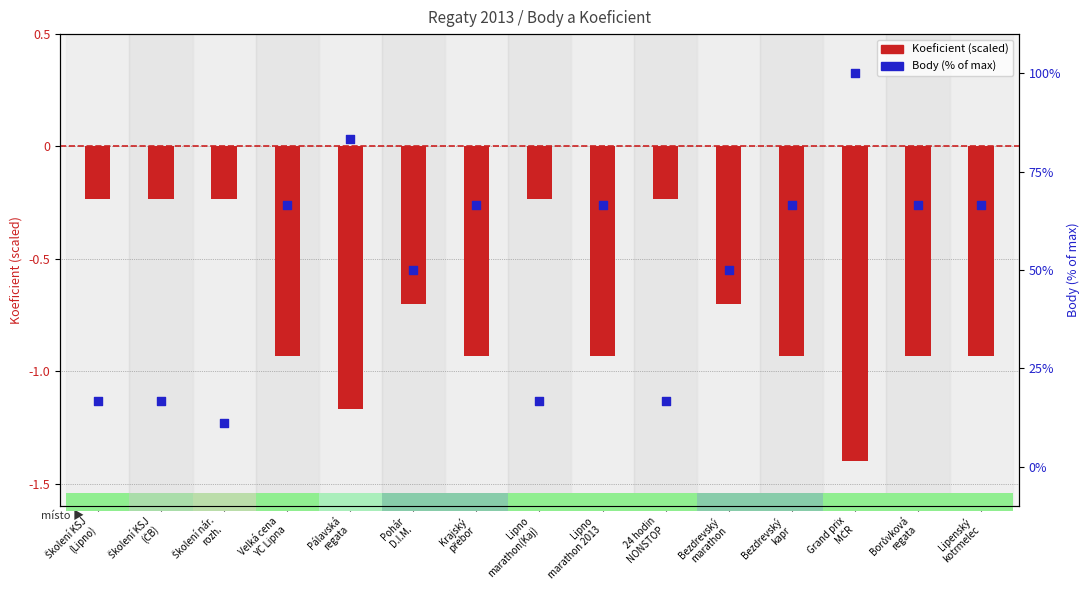

Which series contains the highest Y value?

Body (% of max)